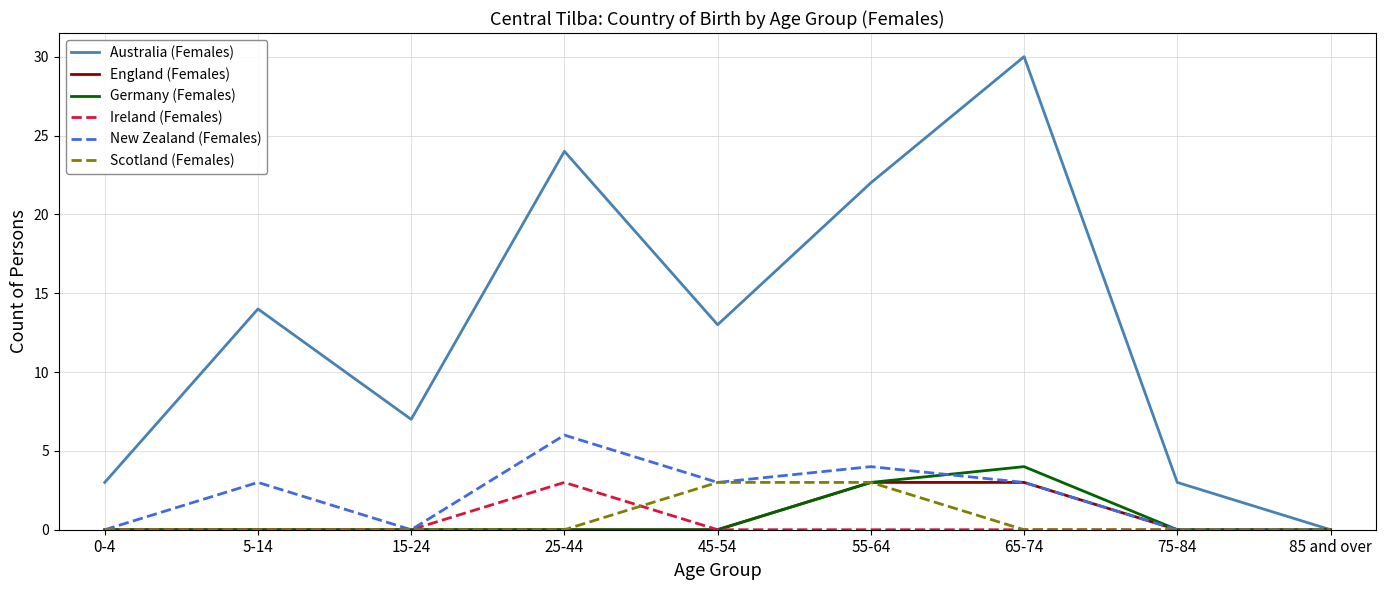

What position from the left is 55-64?

6